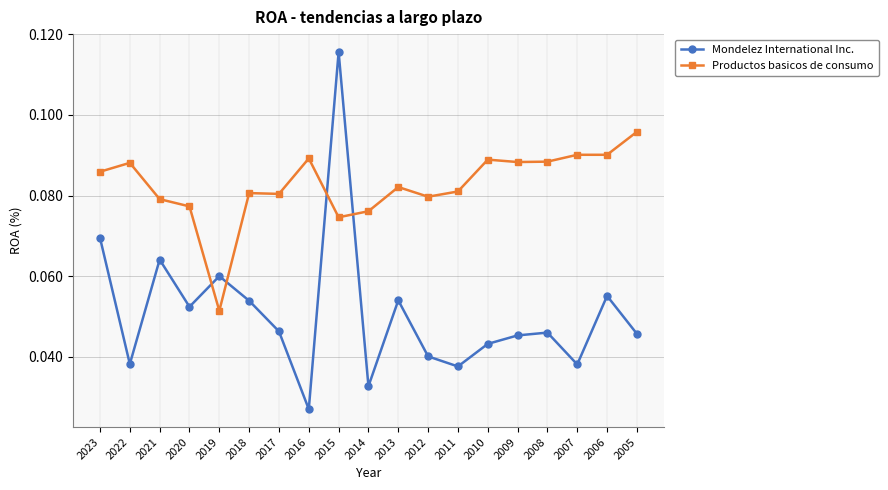

What is the sum of all Productos basicos de consumo values?

1.6